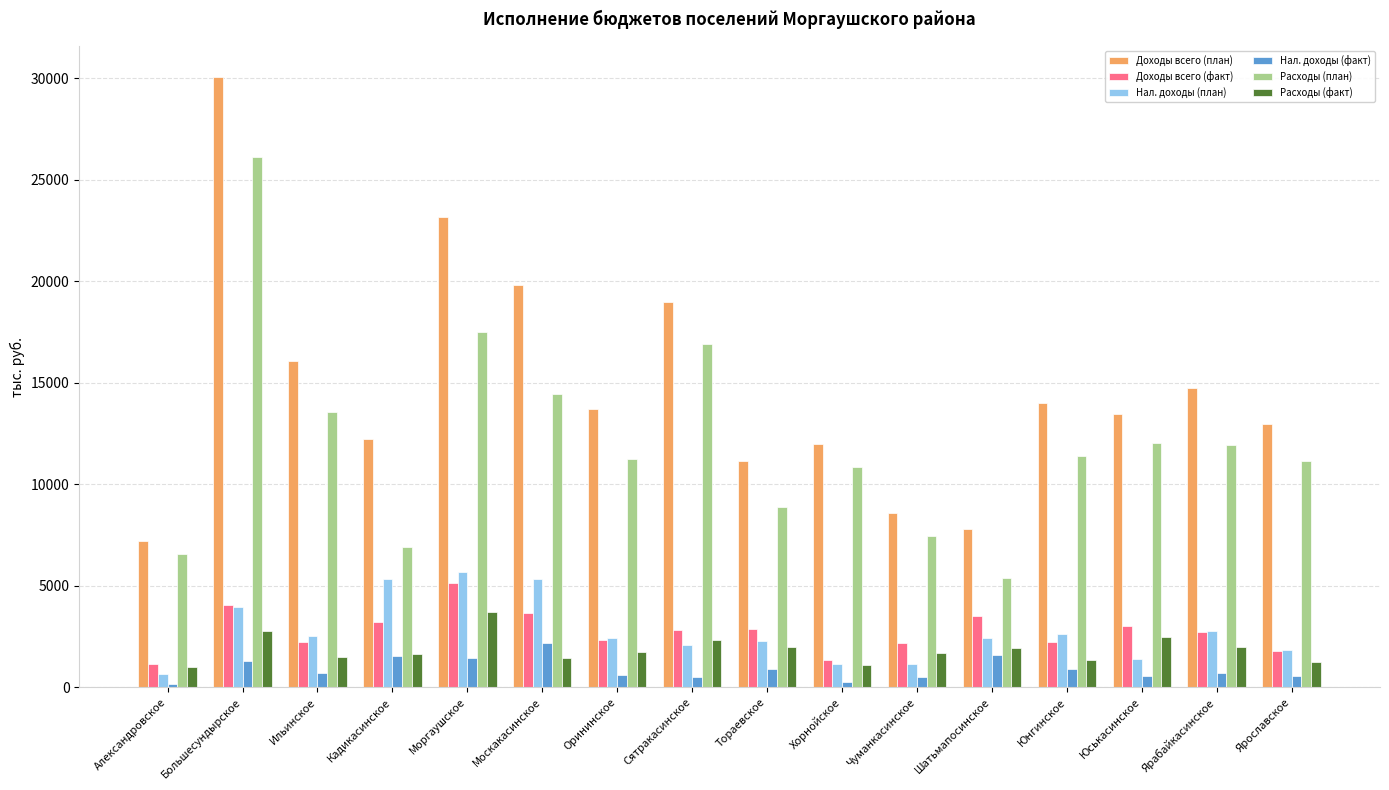

True or false: Доходы всего (факт) has a value of 2823.5 at Сятракасинское.

True